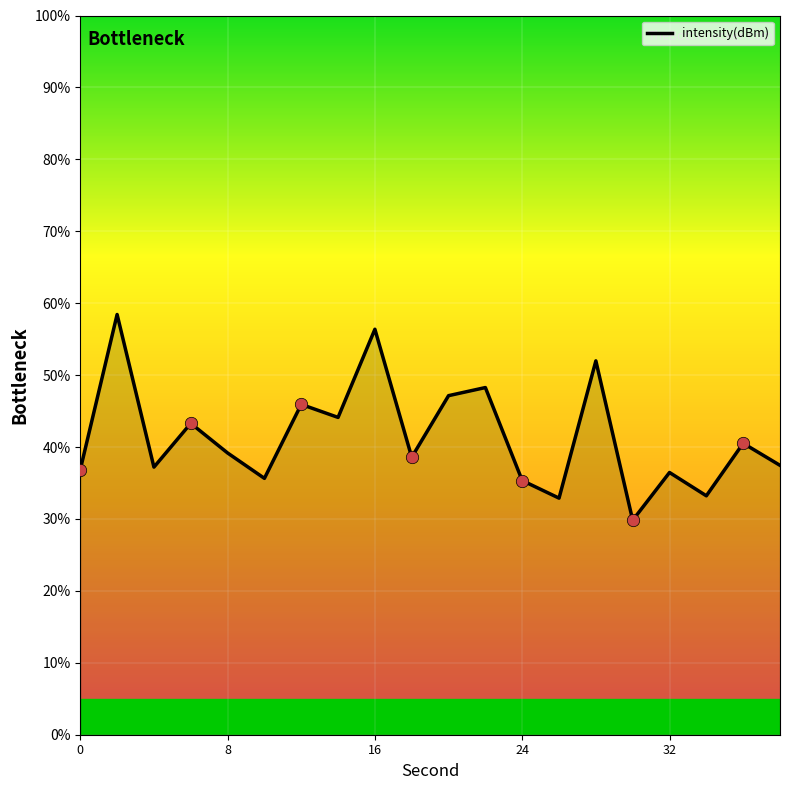

What is the maximum value shown in the chart?

58.4